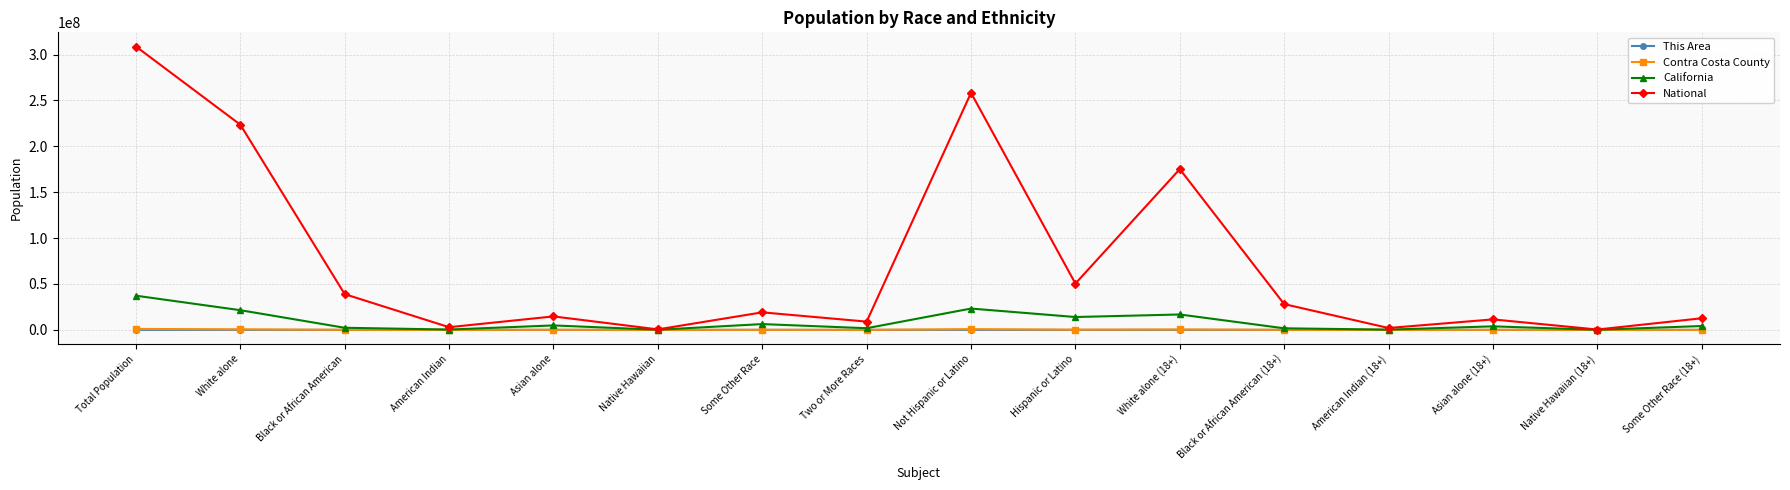

At which category is the sum across all series the highest?

Total Population